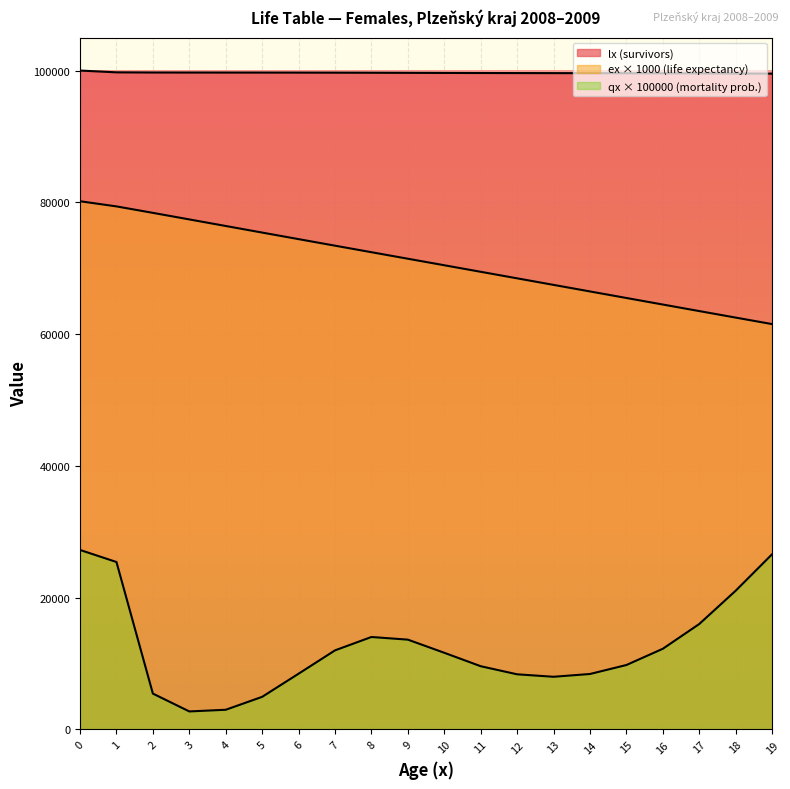

Between 18 and 17, which is larger?

17